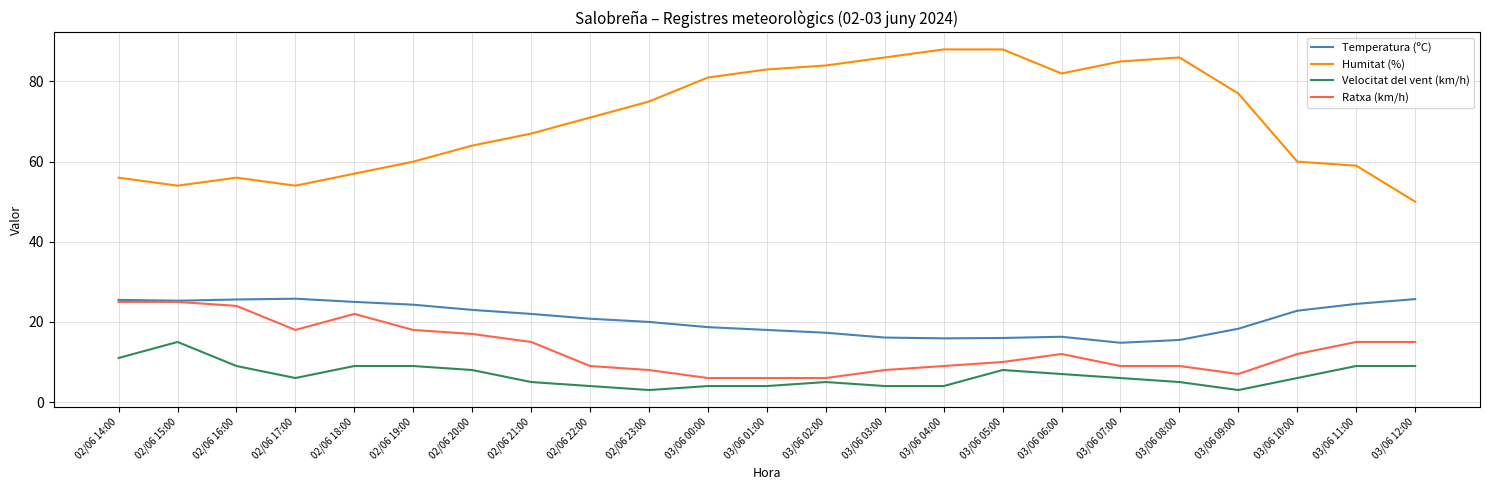

What is the total value across all series at 03/06 09:00?

105.3